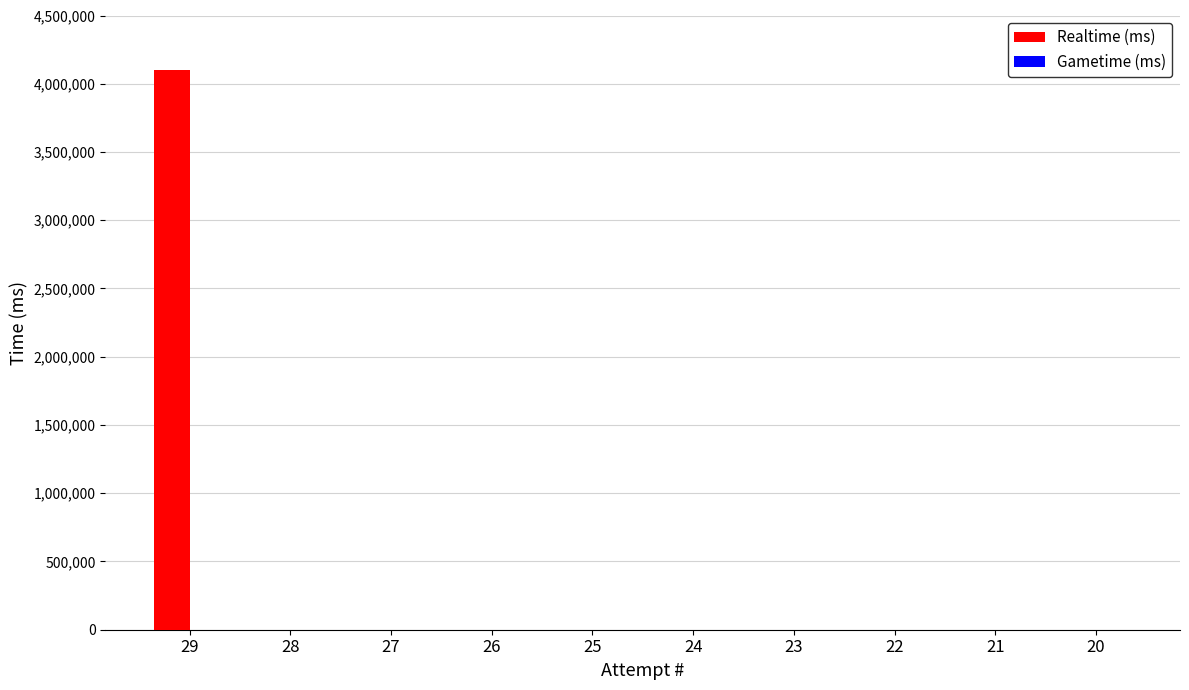

Is it true that the value at 22 is 0?

True